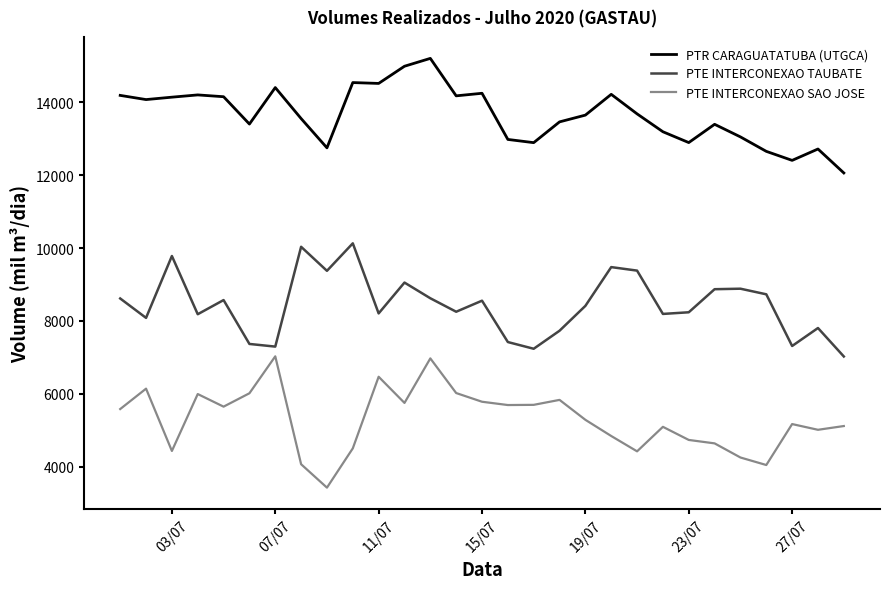

Rank the series by their maximum value, from lowest to highest.

PTE INTERCONEXAO SAO JOSE, PTE INTERCONEXAO TAUBATE, PTR CARAGUATATUBA (UTGCA)